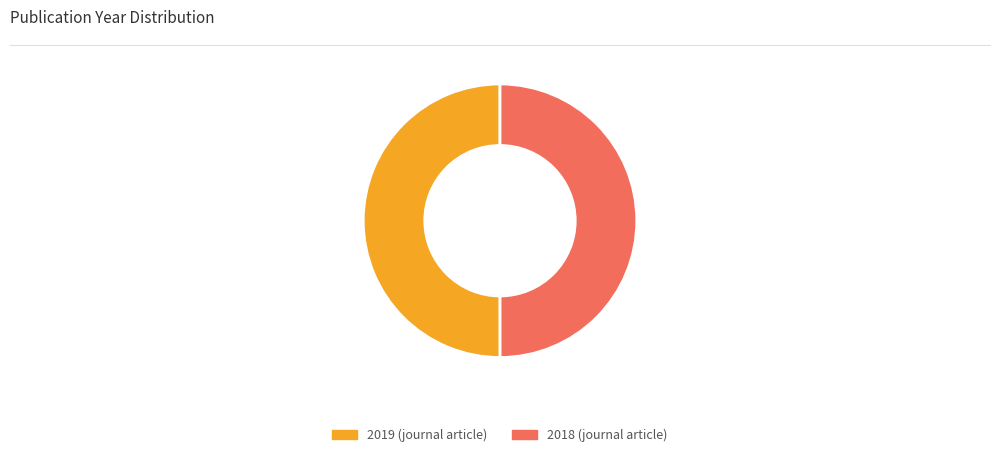

How many slices are in this pie chart?

2